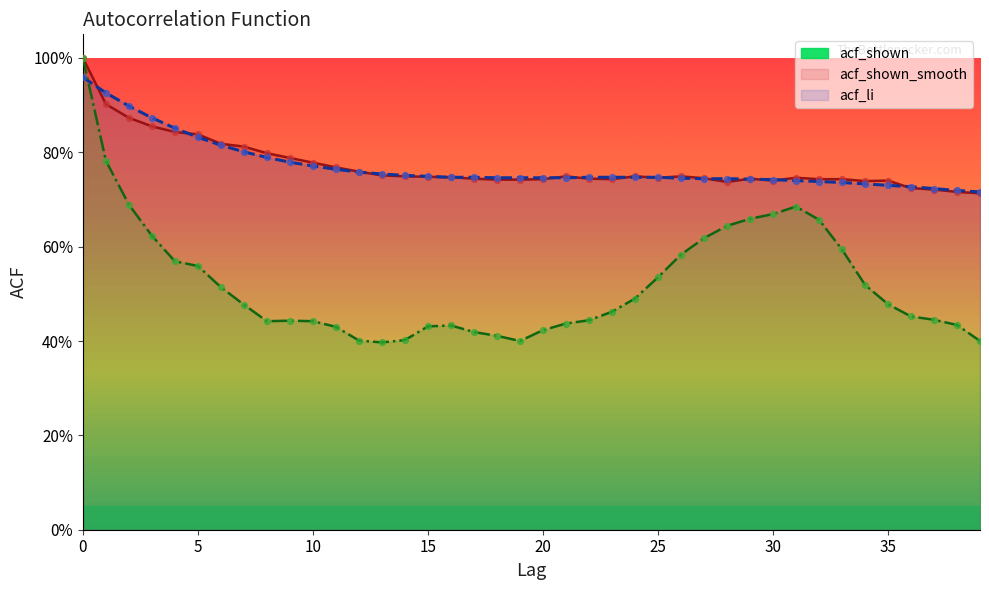

Which series reaches the minimum Y coordinate?

acf_li